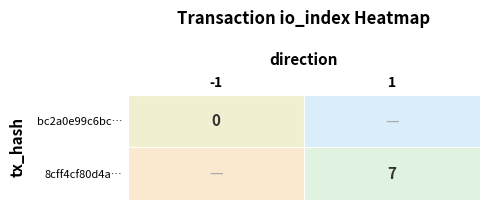

The value of 8cff4cf80d4ac823a5d582b1edf55643a1c615b at io_index is 2. True or false?

False